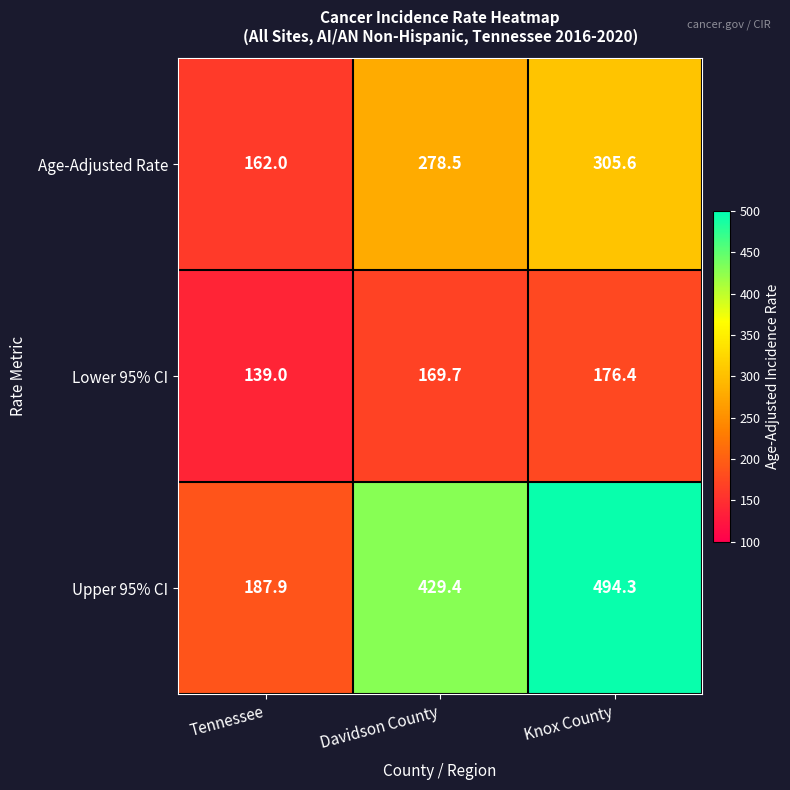

Which series changed the most between Davidson County and Knox County?

Upper 95% CI